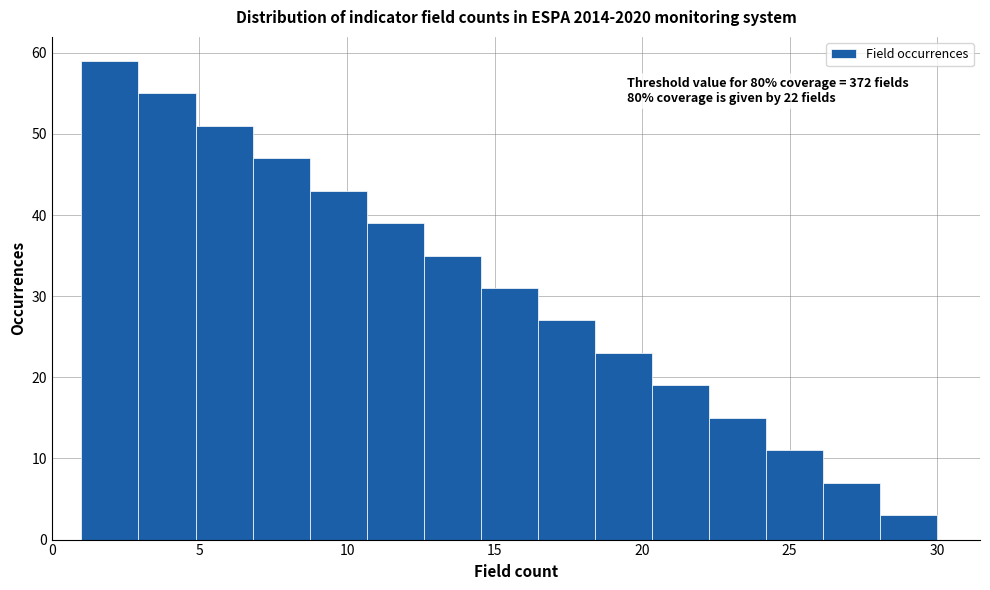

Read against the x-axis, roughly where is the centre of the tallest bar?

2.0